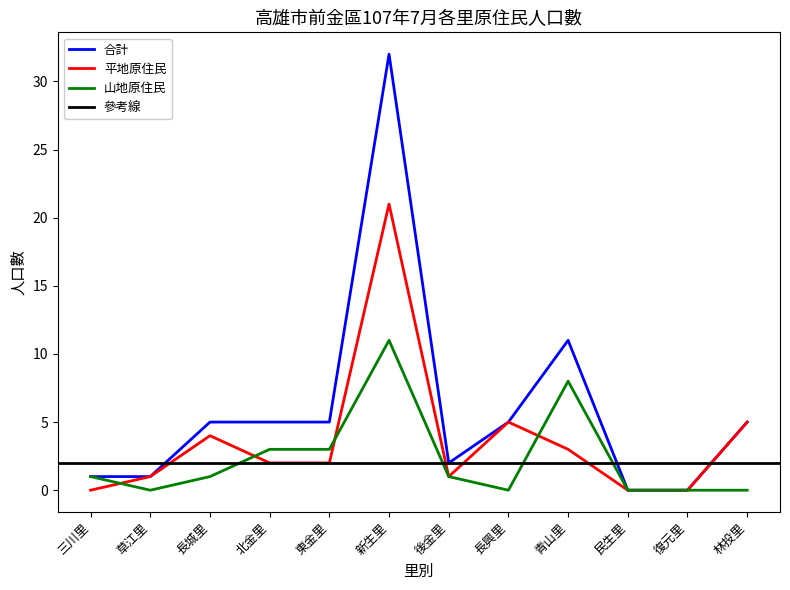

Which series has the largest total across all categories?

合計